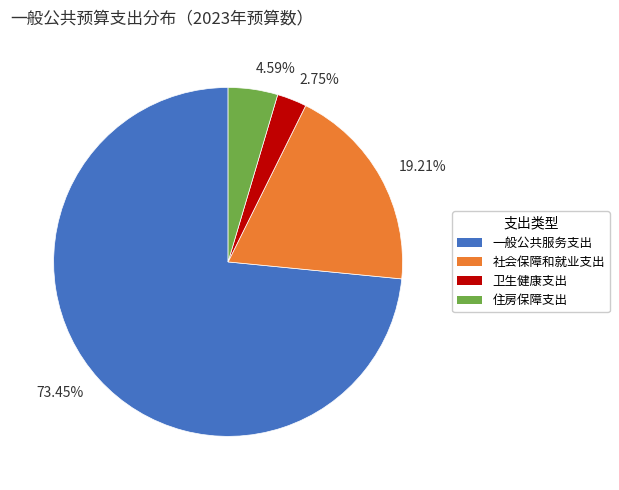

Rank the categories by value from lowest to highest.

卫生健康支出, 住房保障支出, 社会保障和就业支出, 一般公共服务支出